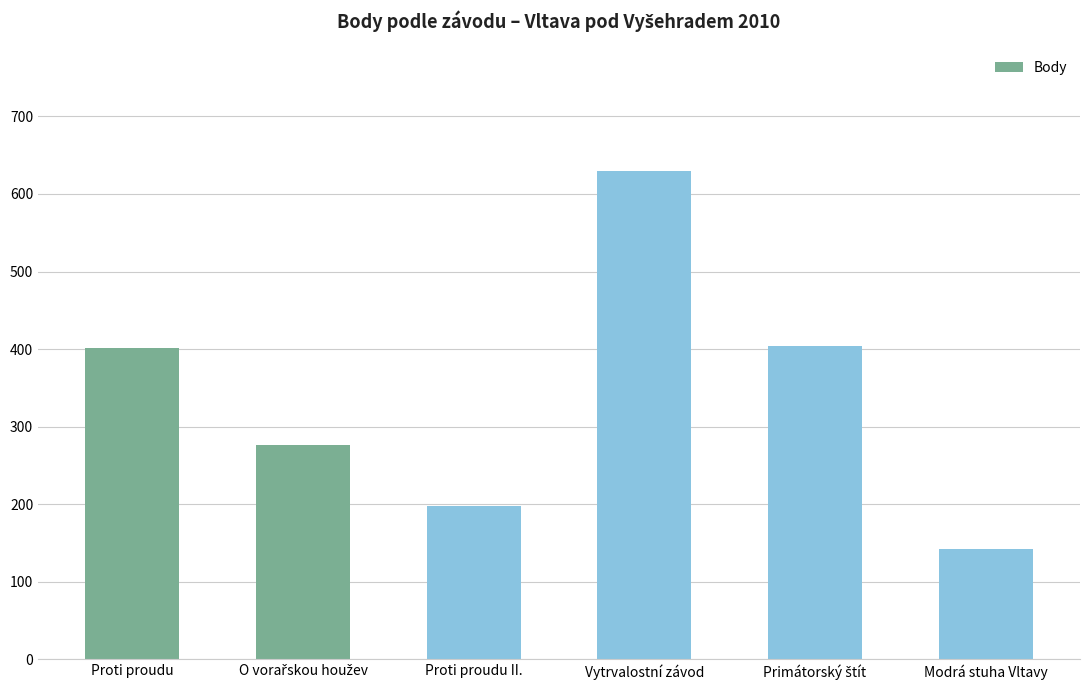

How many data points does each series have?

6